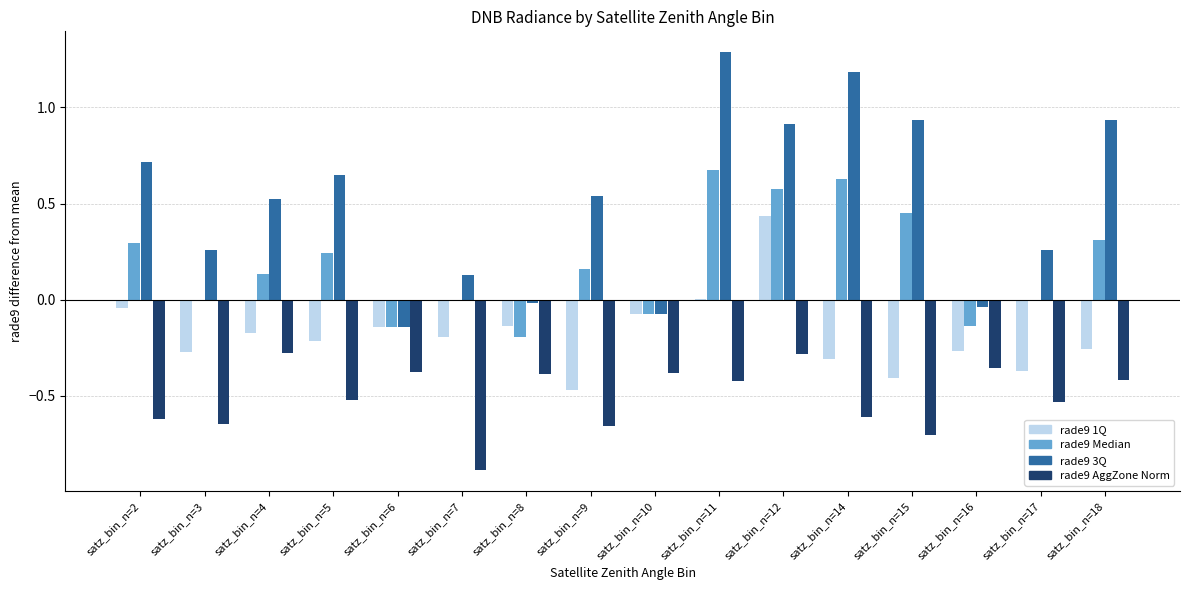

The value of rade9 Median at satz_bin_n=11 is 0.7. True or false?

True